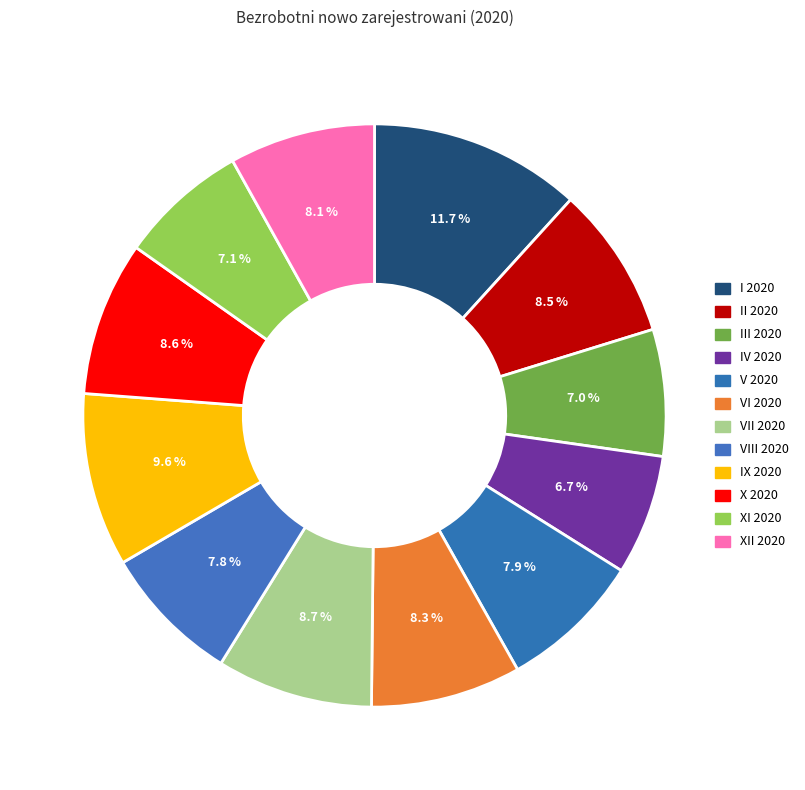

To the nearest percent, what percentage of the pie is III 2020?

7%